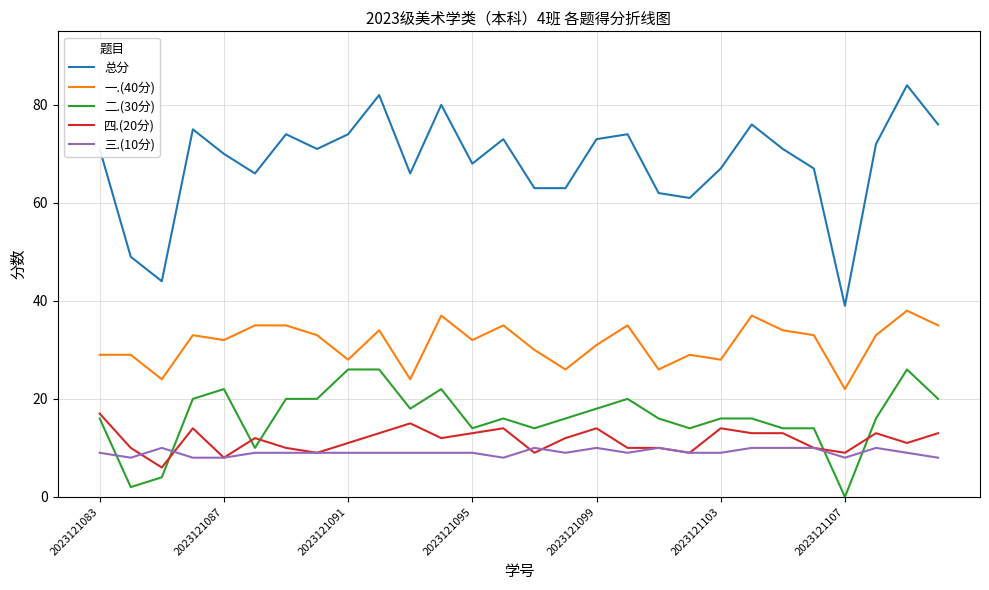

Reading left to right, what are all the values shown in this chart?

总分: 71	49	44	75	70	66	74	71	74	82	66	80	68	73	63	63	73	74	62	61	67	76	71	67	39	72	84	76
一.(40分): 29	29	24	33	32	35	35	33	28	34	24	37	32	35	30	26	31	35	26	29	28	37	34	33	22	33	38	35
二.(30分): 16	2	4	20	22	10	20	20	26	26	18	22	14	16	14	16	18	20	16	14	16	16	14	14	0	16	26	20
四.(20分): 17	10	6	14	8	12	10	9	11	13	15	12	13	14	9	12	14	10	10	9	14	13	13	10	9	13	11	13
三.(10分): 9	8	10	8	8	9	9	9	9	9	9	9	9	8	10	9	10	9	10	9	9	10	10	10	8	10	9	8